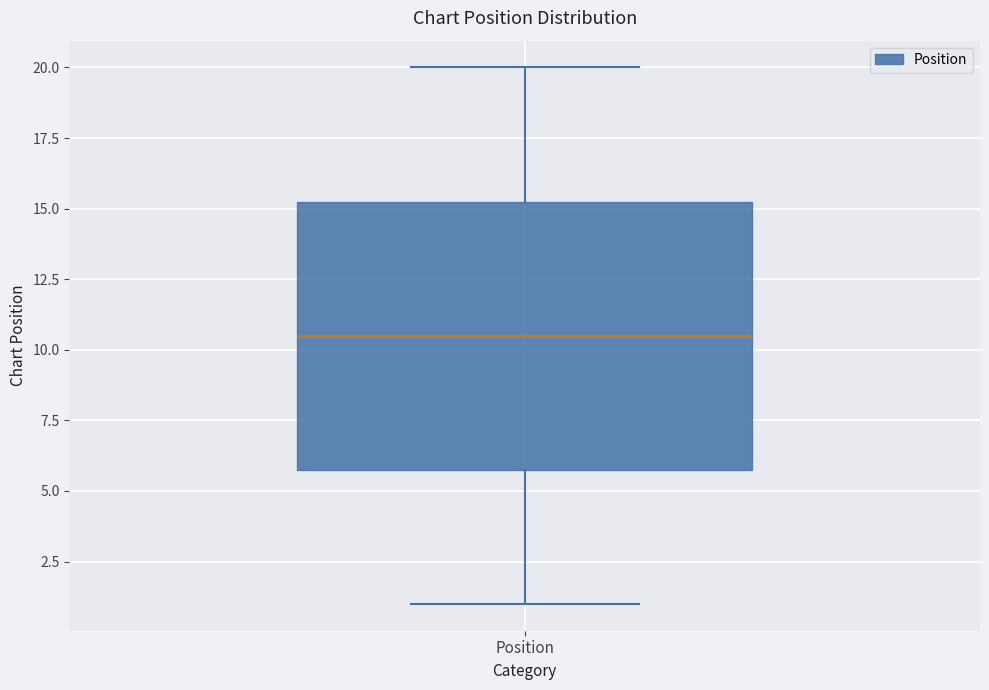

Where does the median line of the box for Position sit on the y-axis? The values are not printed on the chart, so give them approximately, as read against the axis.

10.5